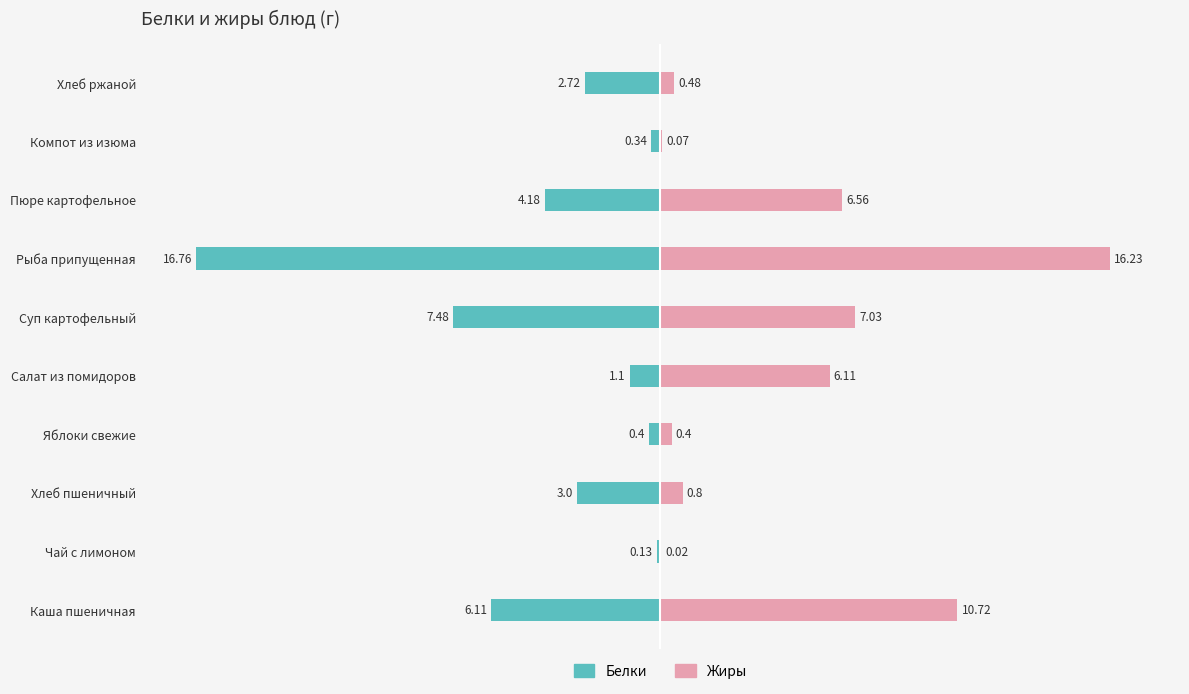

How many bars are there in total?

20